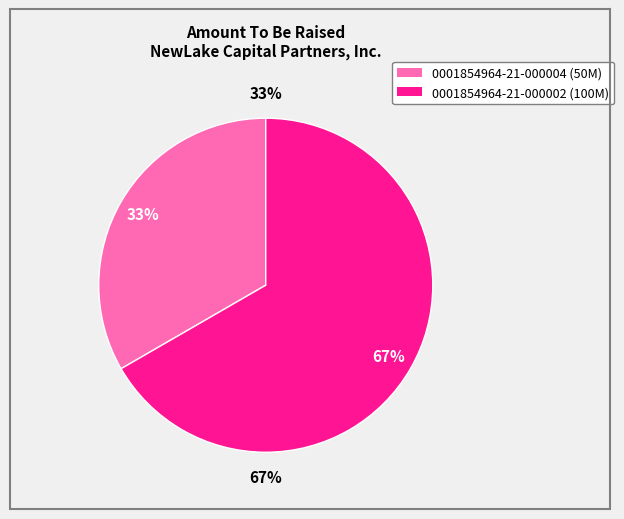

Count the number of slices in the pie.

2